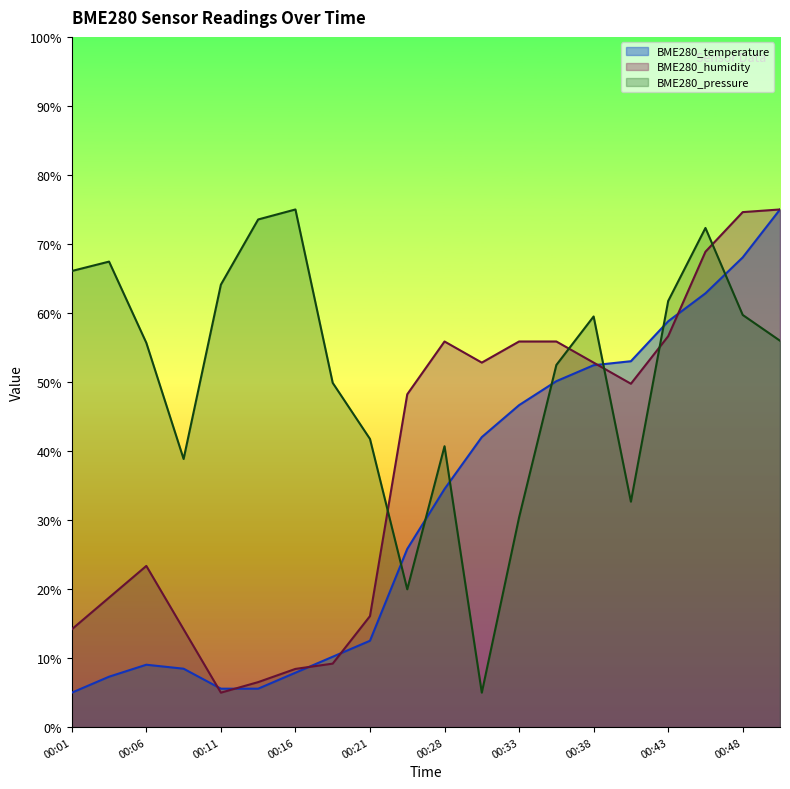

Which has a higher value, 00:43 or 00:18?

00:43